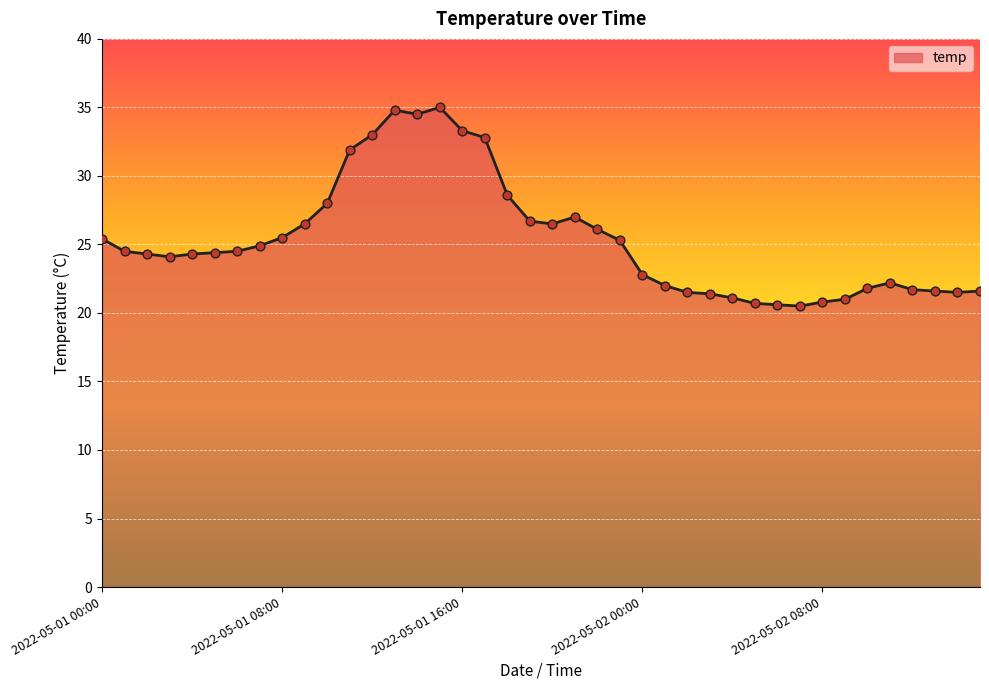

What is the smallest value displayed?

20.5